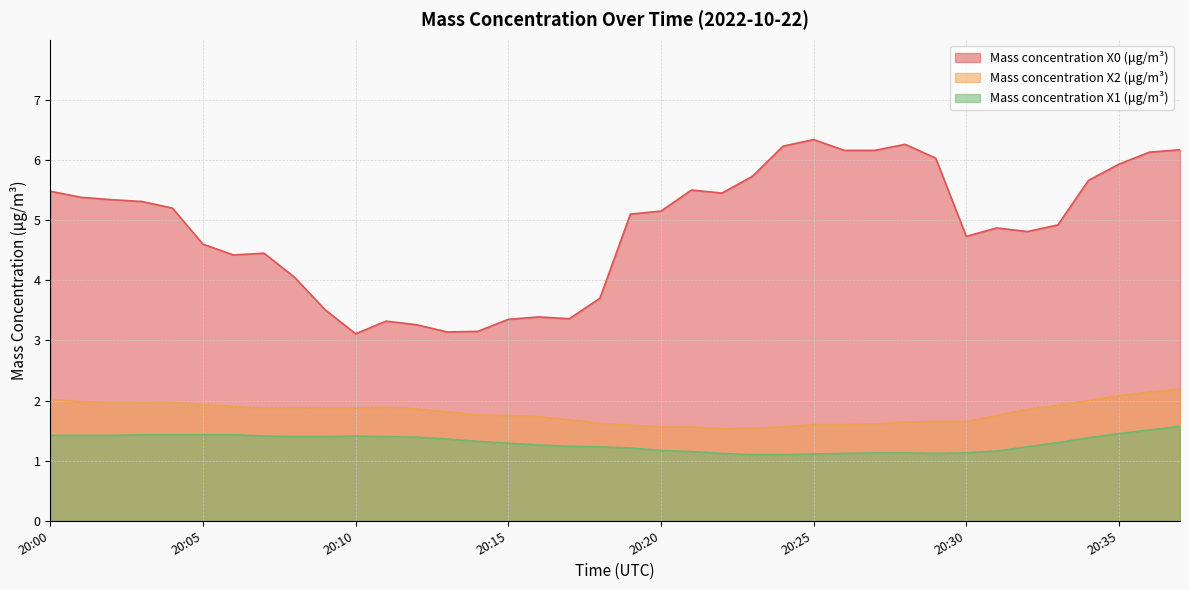

How many lines are shown in the chart?

3